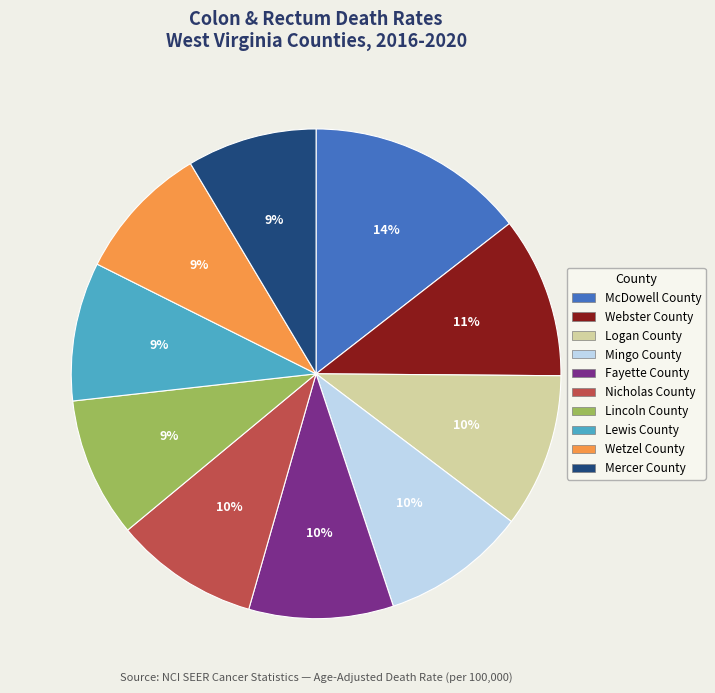

Does Mingo County represent more than half of the total?

No